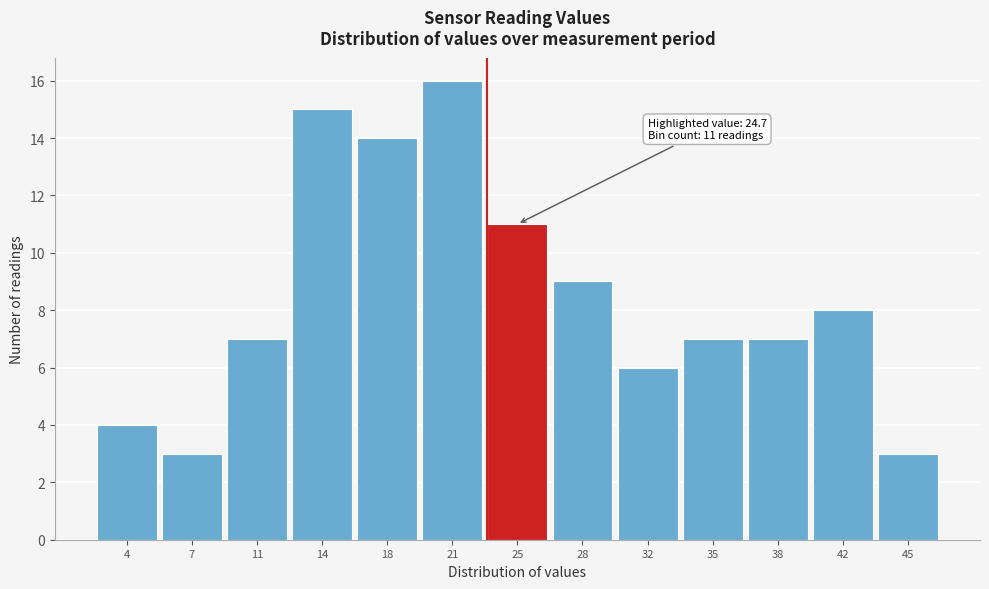

Reading left to right, extract all data points from this chart.

4	3	7	15	14	16	11	9	6	7	7	8	3